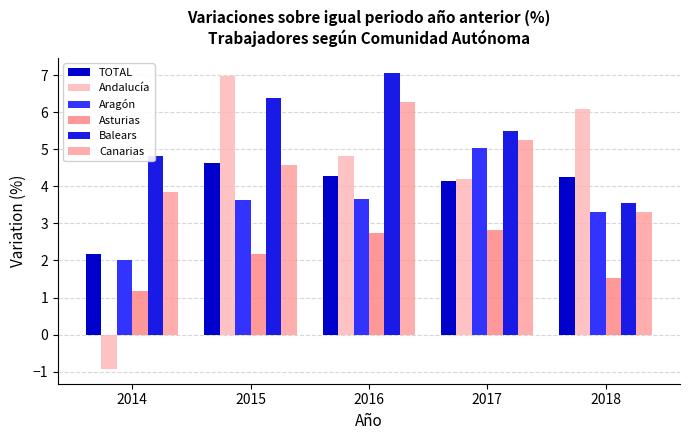

What is the lowest value of the TOTAL series?

2.2